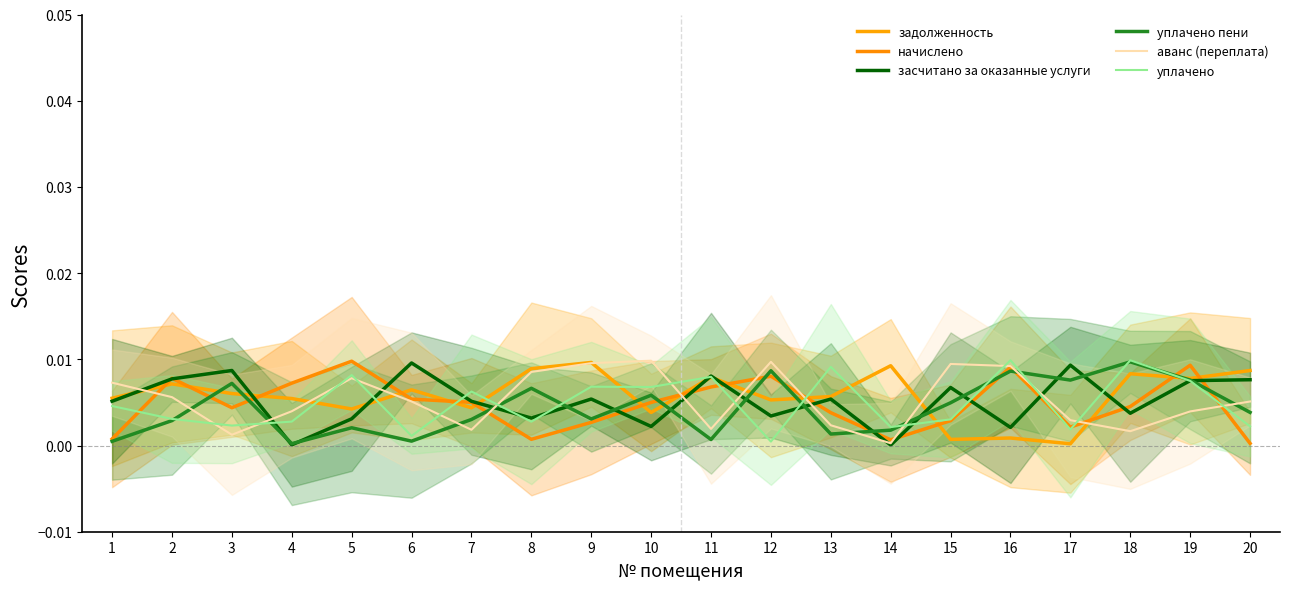

True or false: аванс (переплата) has a value of 0.0 at 19.

False